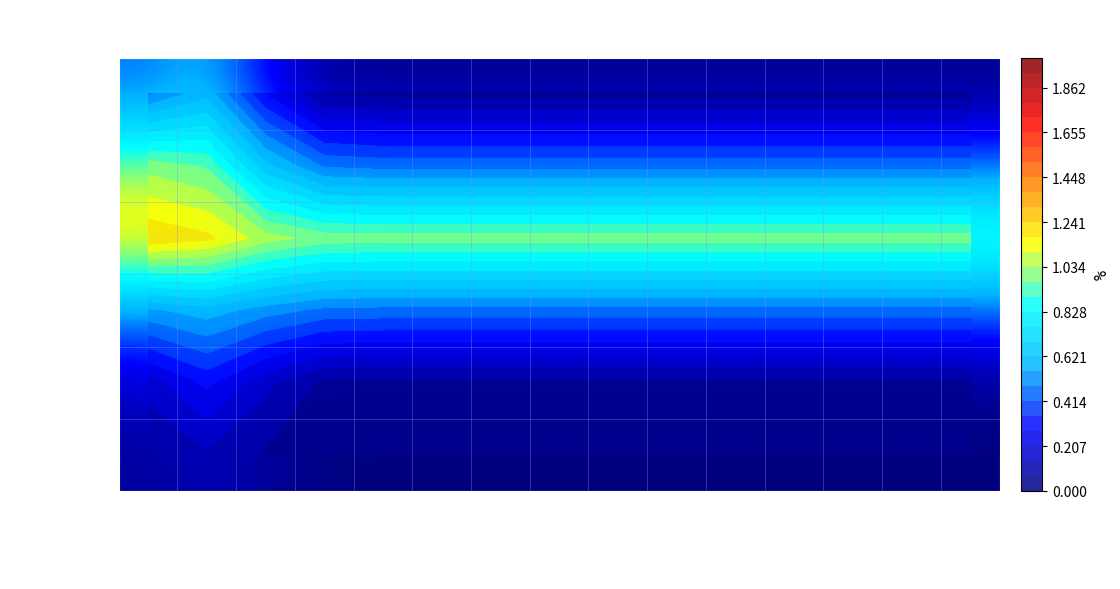

What is the spread (max minus min) of values at 2024-06-12?

1.0